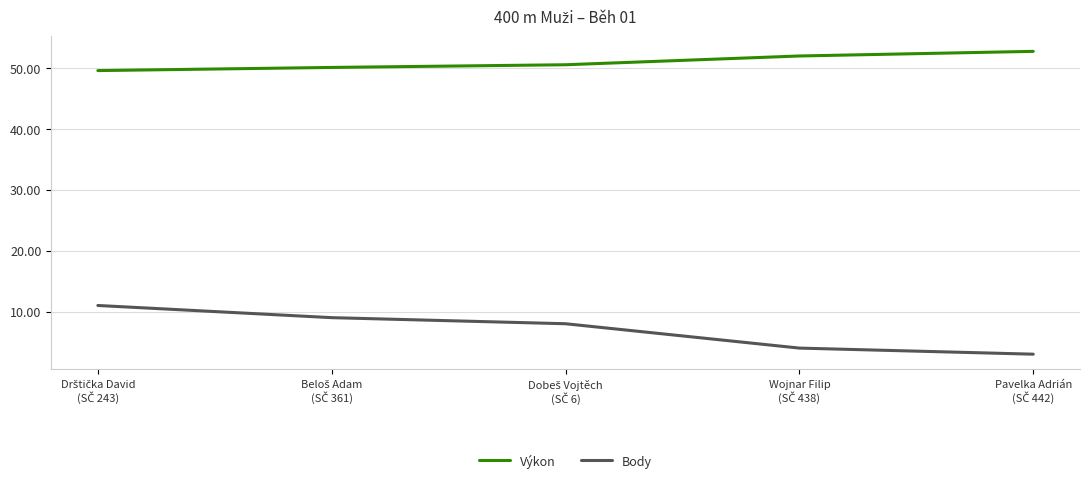

How many lines are shown in the chart?

2